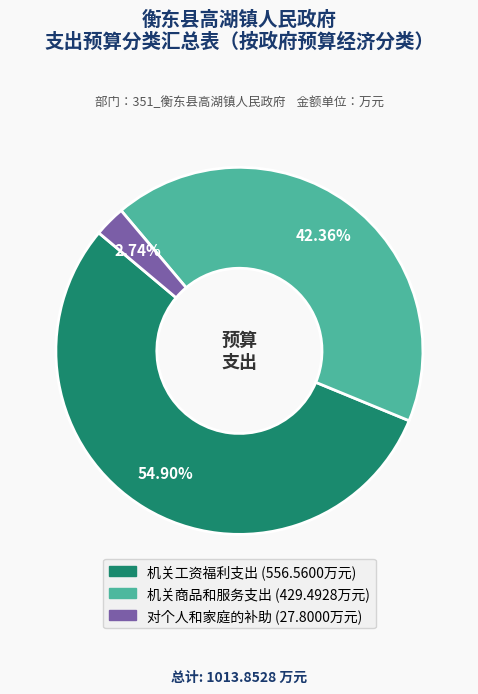

How many slices are in this pie chart?

3